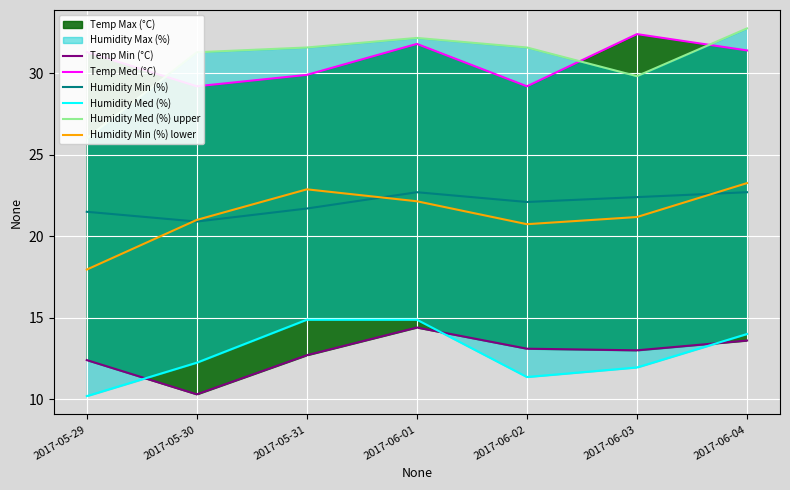

Read the Temp Med (°C) value at 2017-05-31.

29.9